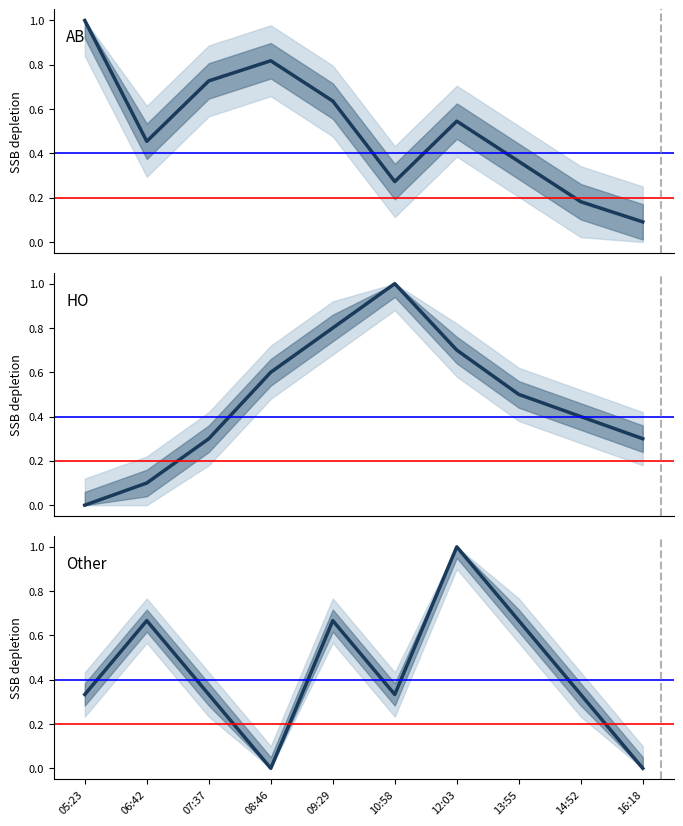

How many interior local valleys does the Other series have?

2